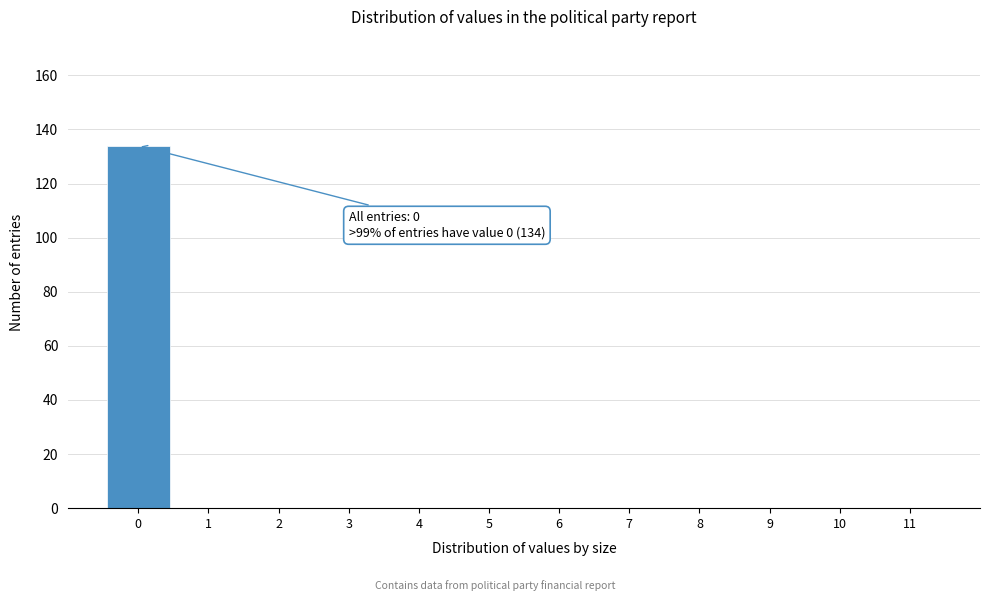

Over which range of the x-axis is the bar tallest?

-0.5 to 0.5